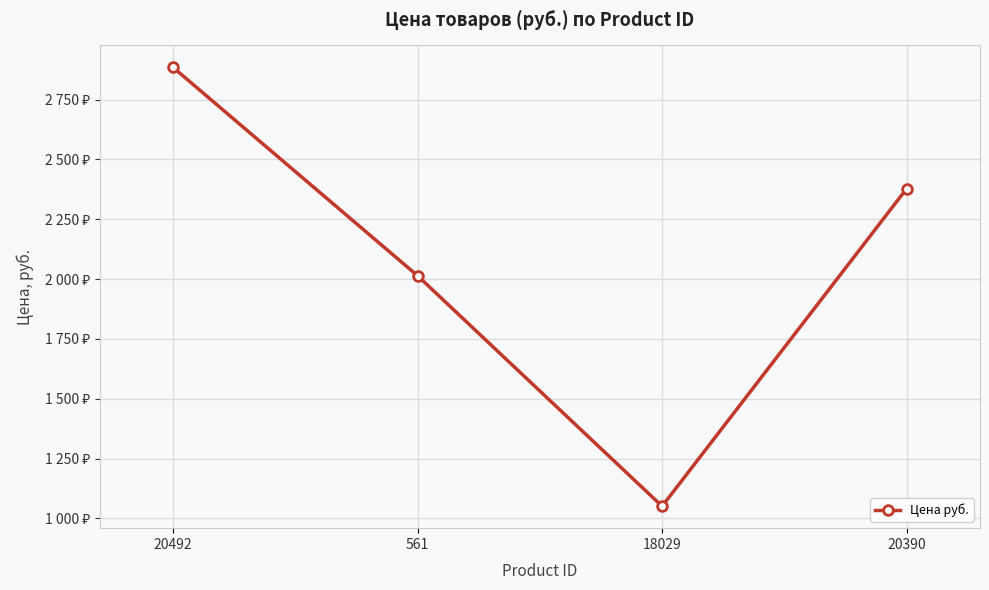

Does the chart display data point markers on the line(s)?

Yes